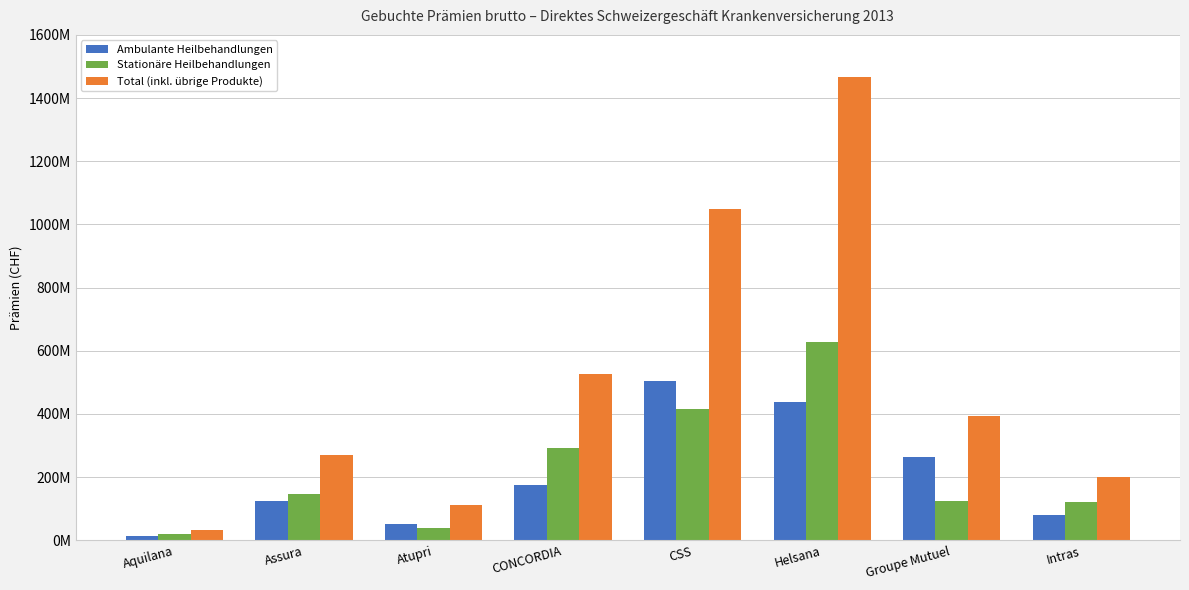

Reading left to right, transcribe all the data shown in this chart.

Ambulante Heilbehandlungen: 14578695	122829410	51483028	173883538	504926837	437715845	263279019	79064251
Stationäre Heilbehandlungen: 18801640	145013075	38620428	293539776	414205661	628034291	125437872	122242085
Total (inkl. übrige Produkte): 33380335	269302440	110575234	526812552	1048832040	1466746329	393281215	201331200